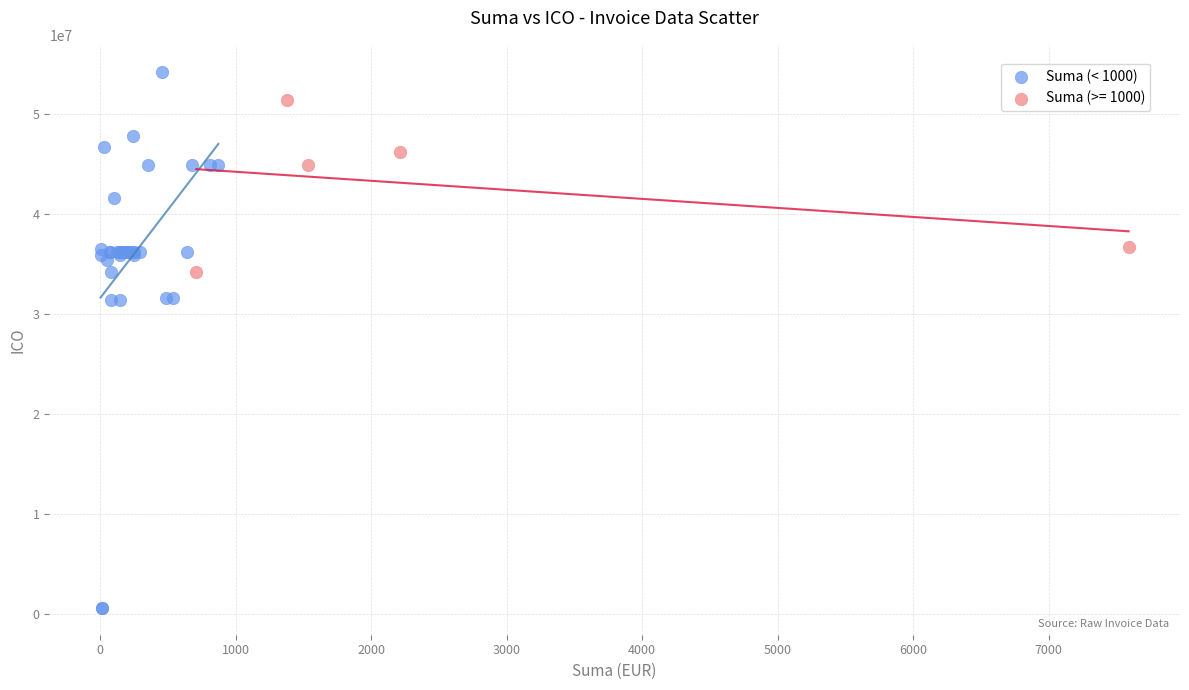

Which series reaches the minimum Y coordinate?

Suma (< 1000)